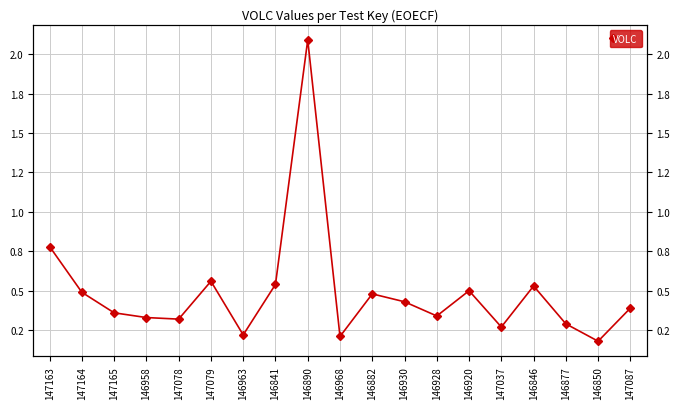

Rank the categories by value from lowest to highest.

146850, 146968, 146963, 147037, 146877, 147078, 146958, 146928, 147165, 147087, 146930, 146882, 147164, 146920, 146846, 146841, 147079, 147163, 146890